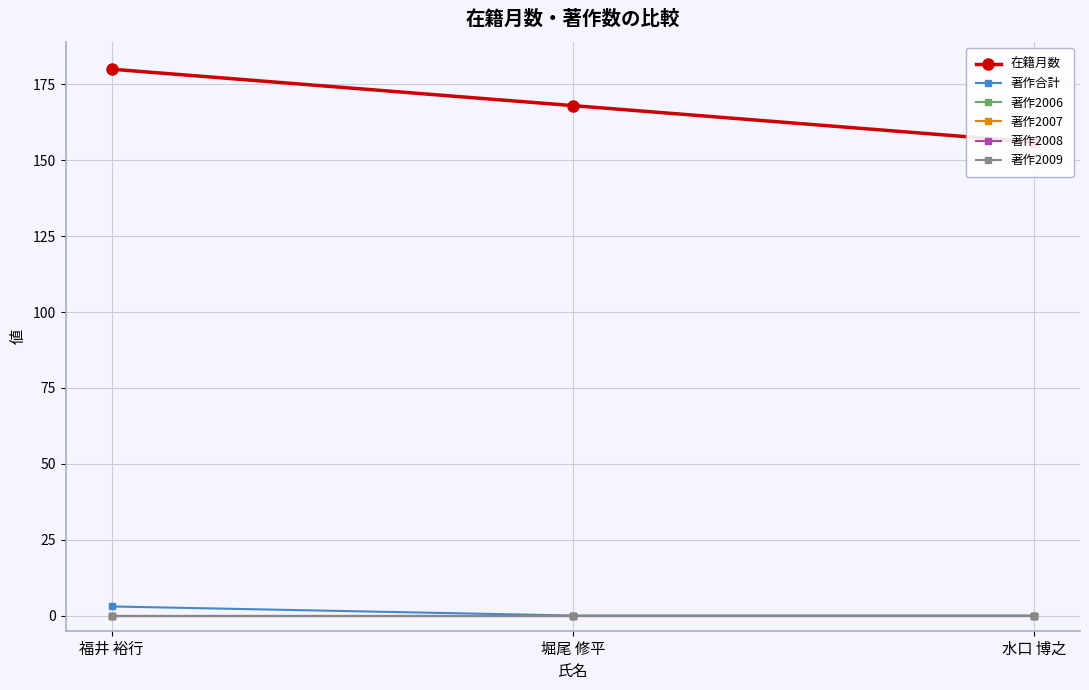

Which series changed the most between 堀尾 修平 and 水口 博之?

在籍月数